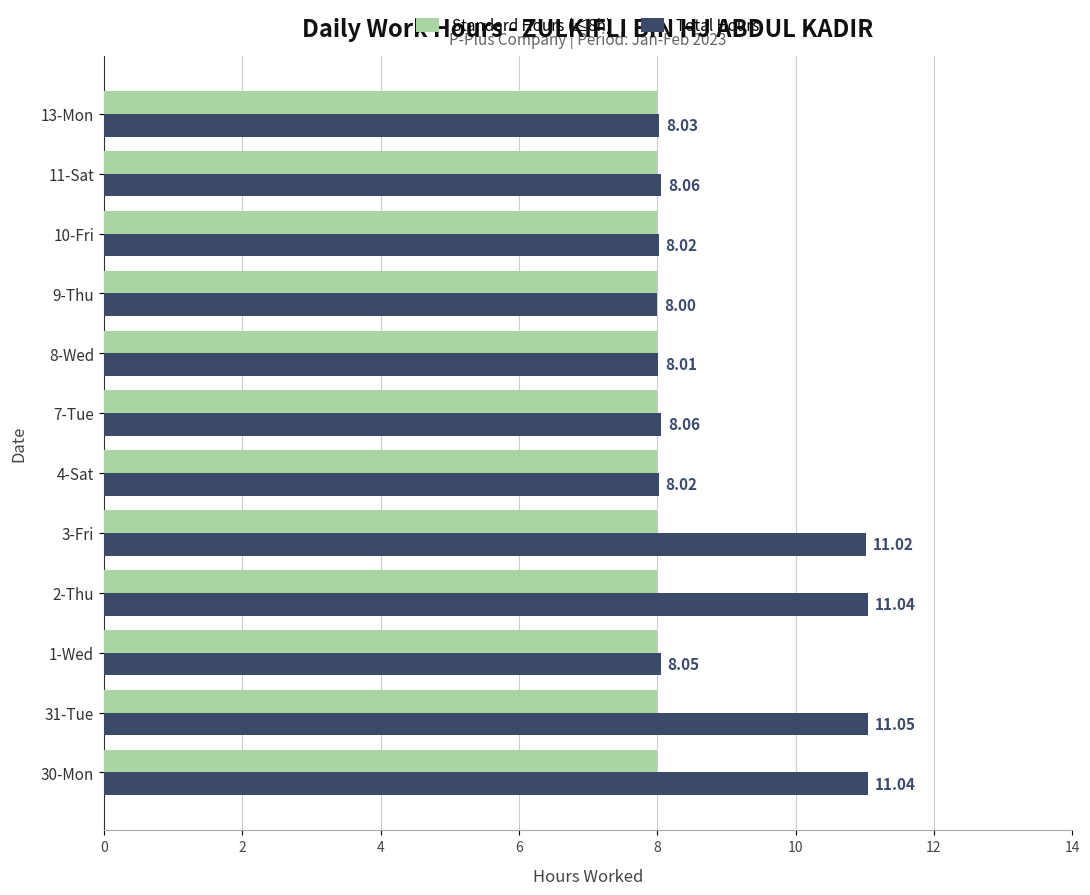

Which series has the largest total across all categories?

Total Hours